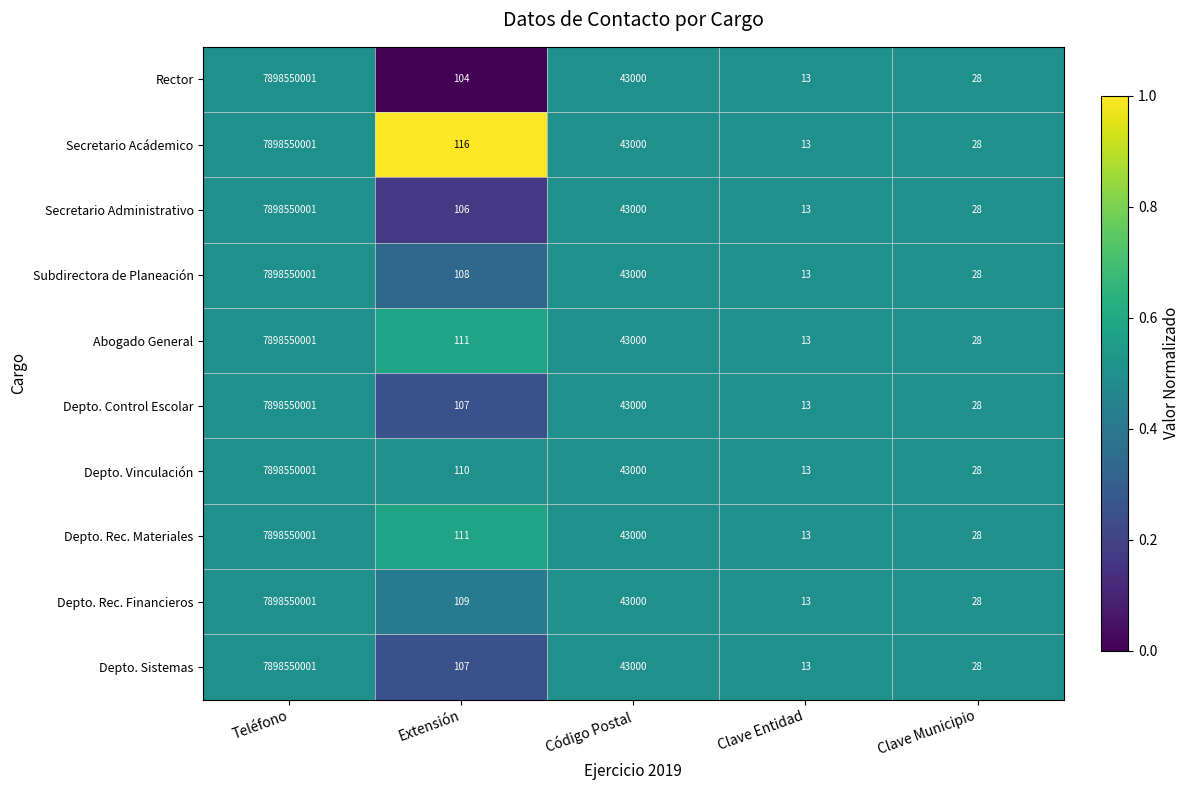

The Depto. Rec. Financieros series shows 7898550001 at Teléfono. True or false?

True